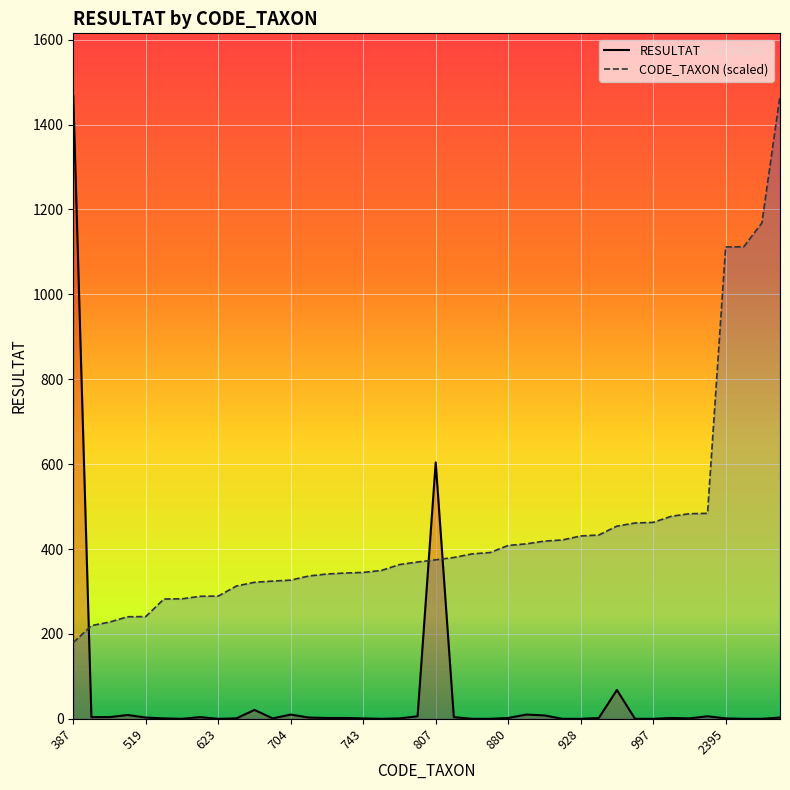

What is the value of the RESULTAT point at the 37th from the left?

1.0